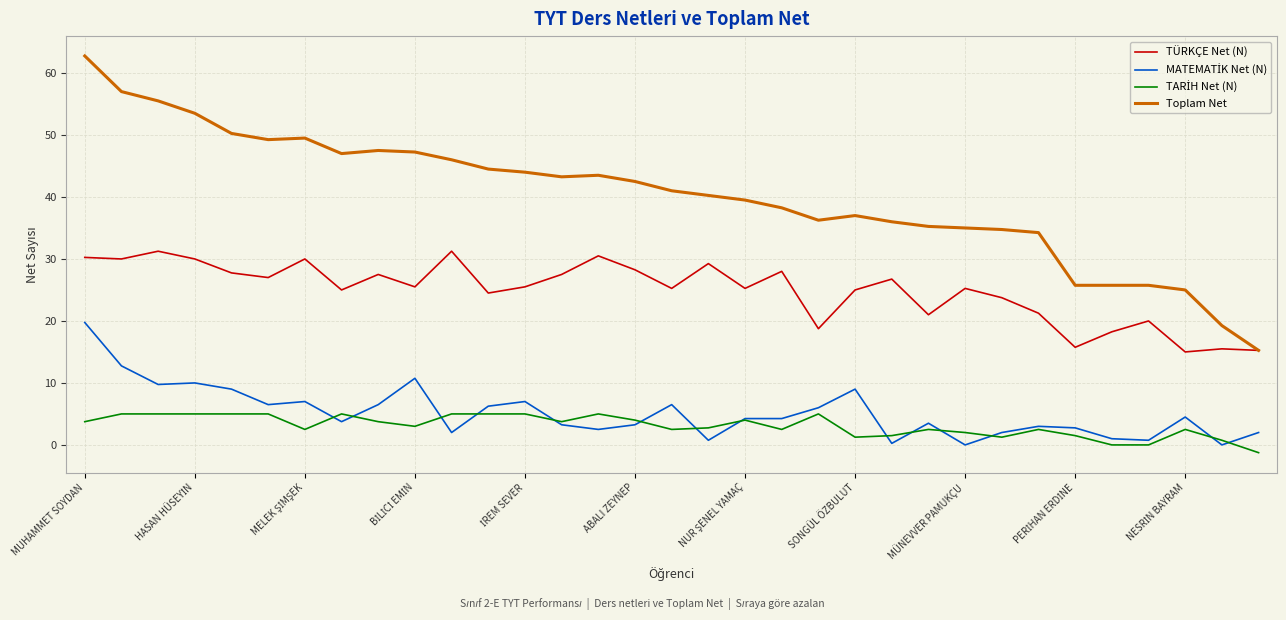

Which series has the widest spread of values?

Toplam Net